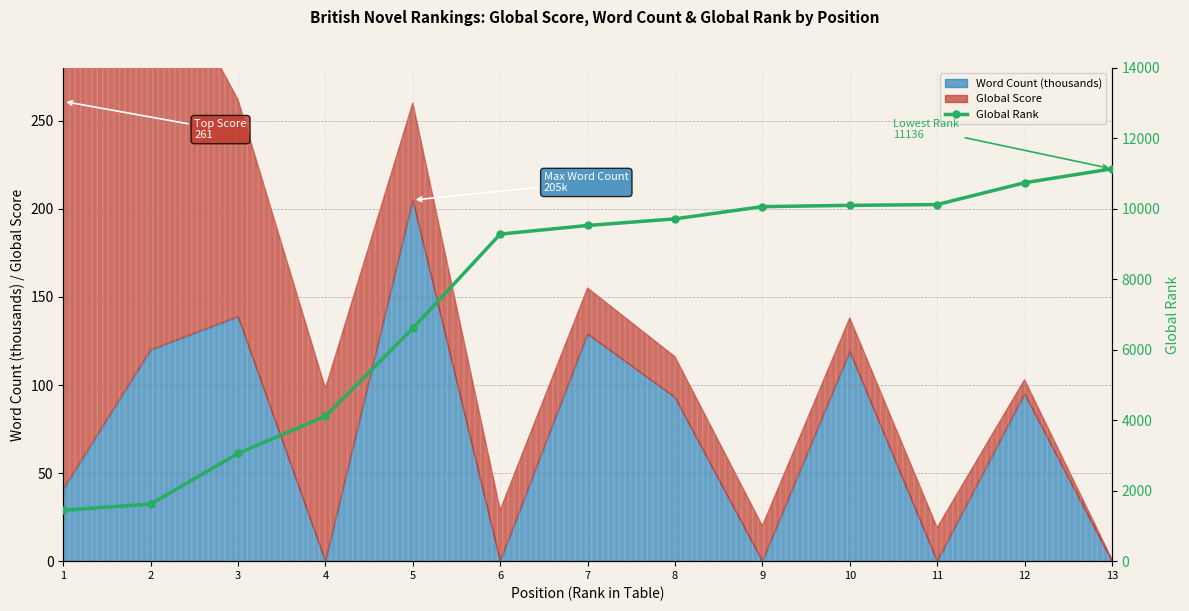

What is the difference between the values at 6 and 1?

7838